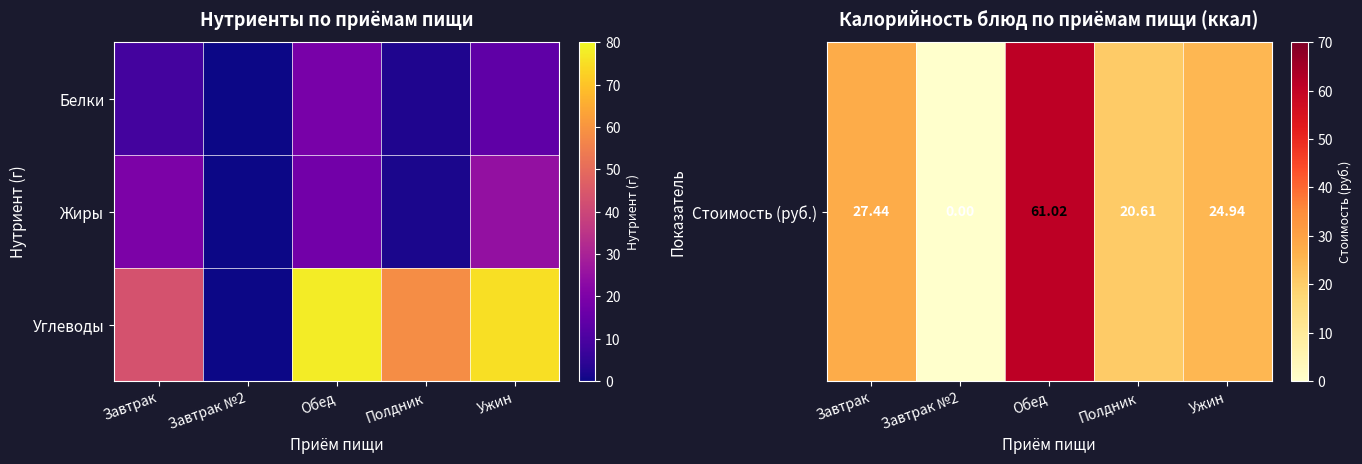

Which category has the lowest value across all series?

Завтрак №2